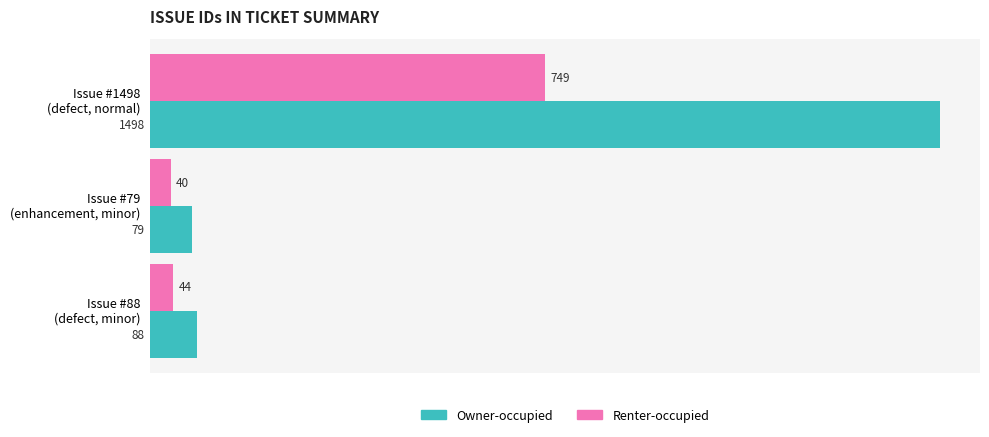

Which series has the largest total across all categories?

Owner-occupied